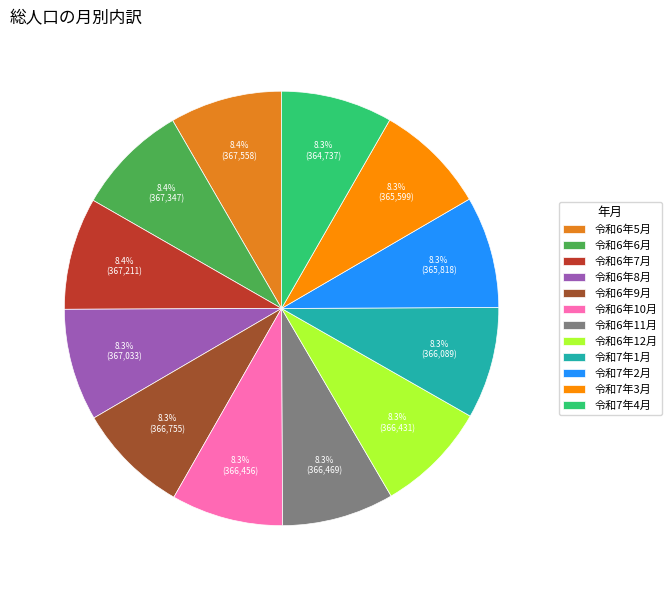

To the nearest percent, what is the average slice percentage?

8%